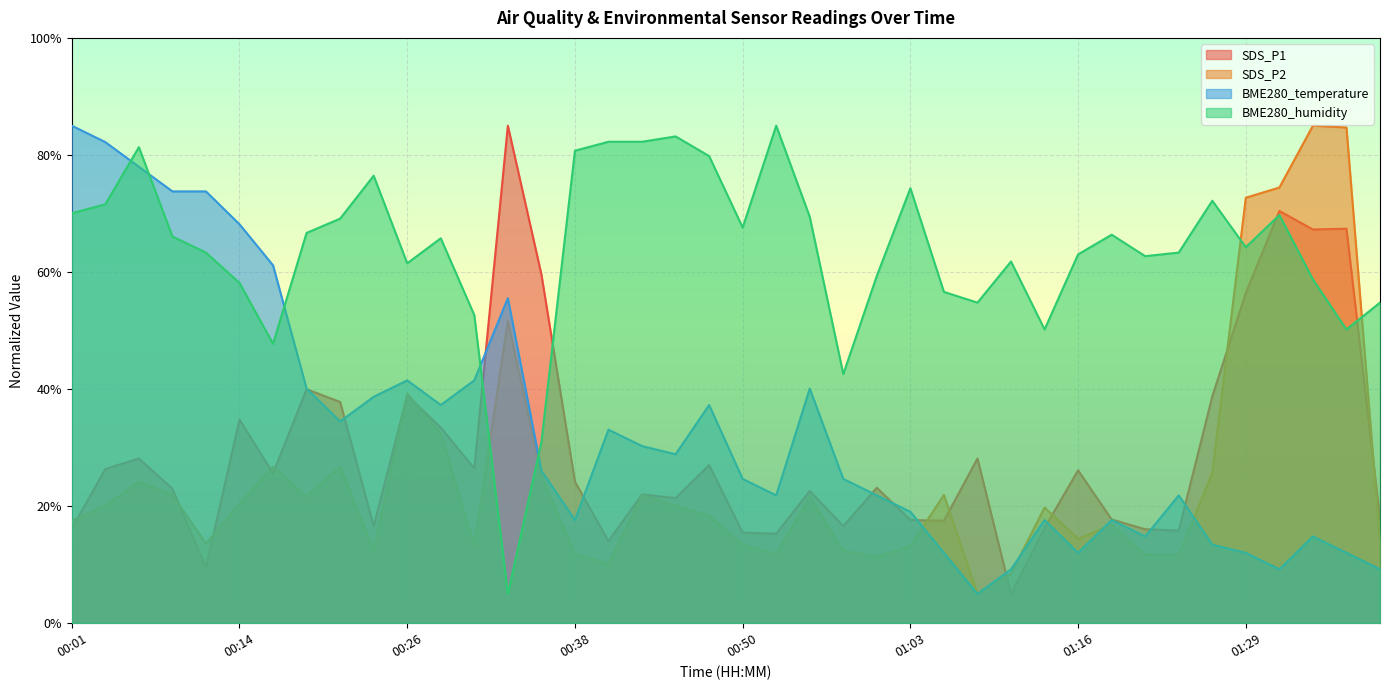

True or false: SDS_P1 has a value of 10.7 at 00:01.

False